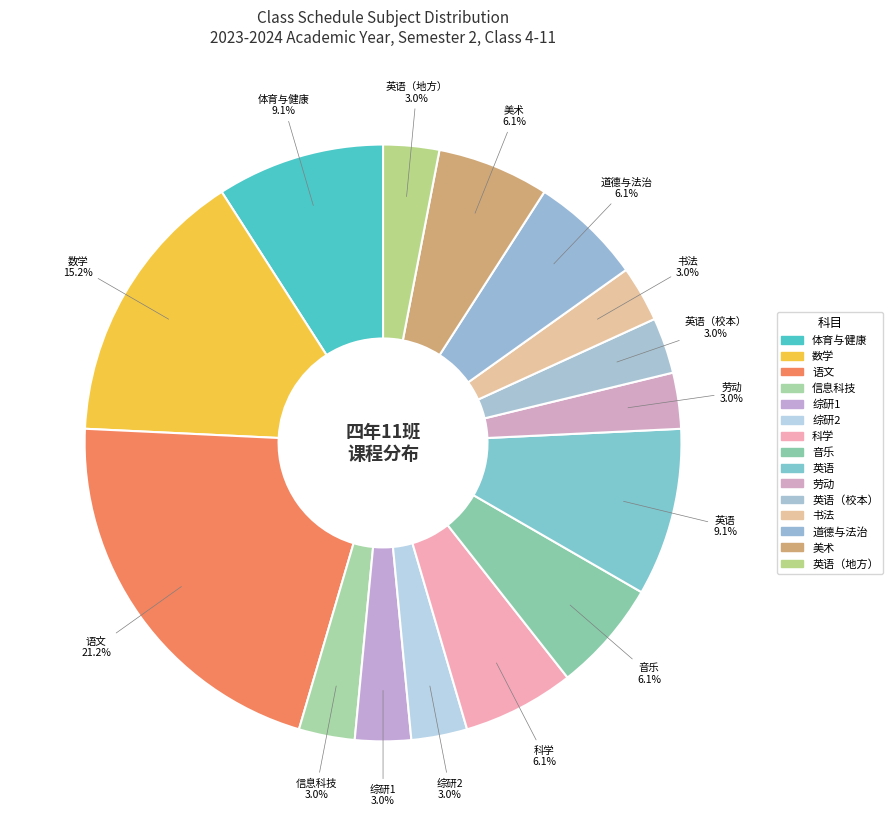

Is there a majority slice in this chart?

No